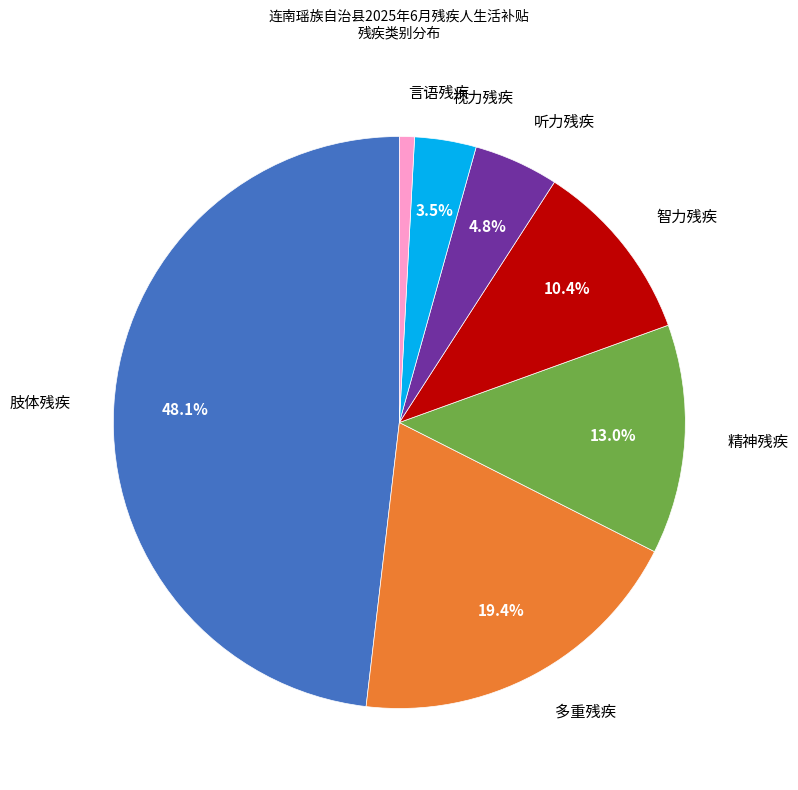

Is there a majority slice in this chart?

No